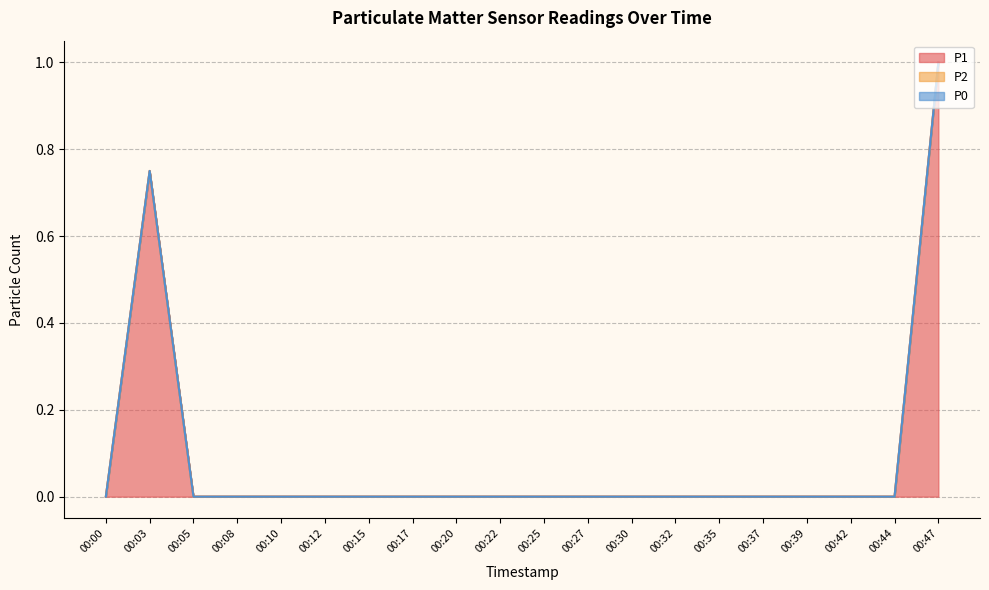

How many lines are shown in the chart?

3